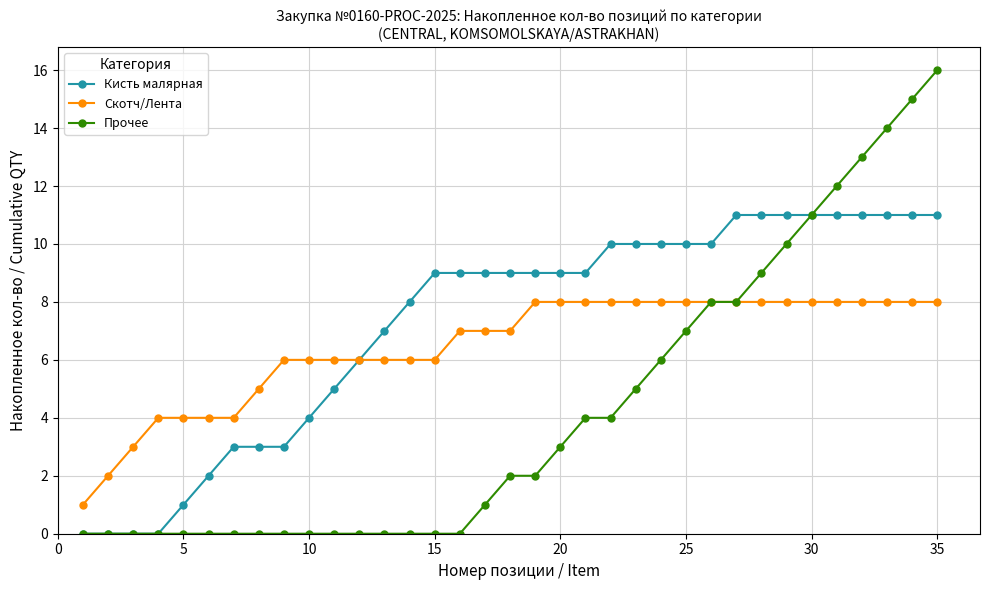

Which series has the largest total across all categories?

Кисть малярная